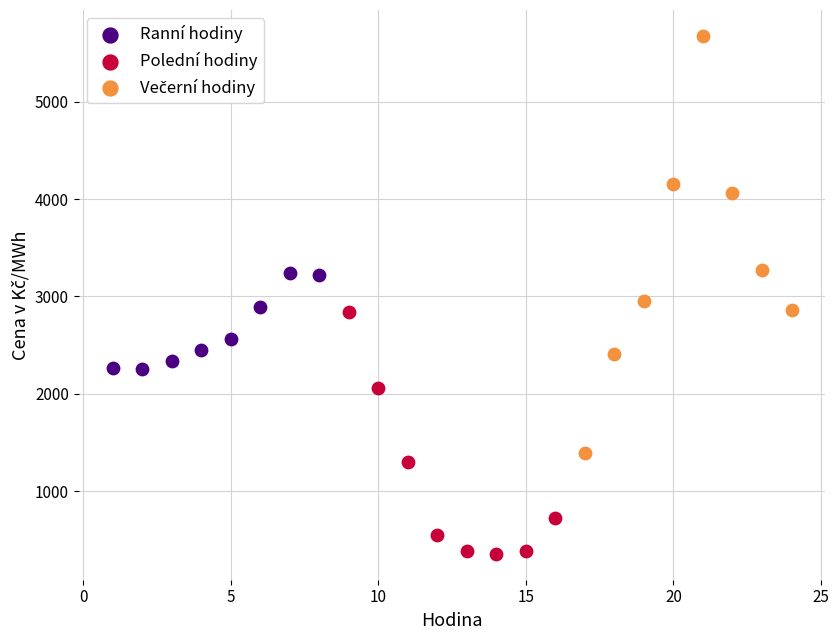

Which series reaches the minimum Y coordinate?

Polední hodiny